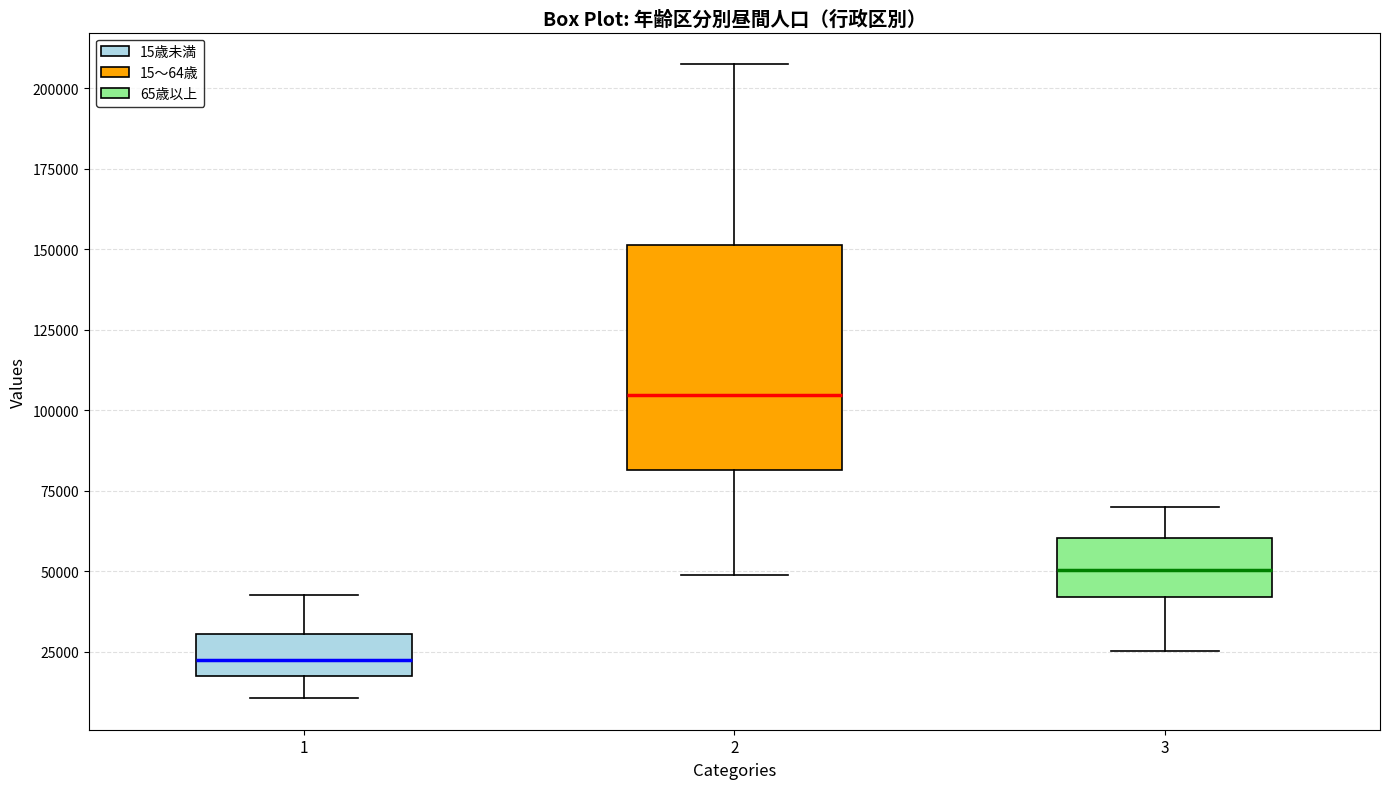

Reading left to right, transcribe this box plot: for each box, give where its median line is, the range the box spans, and where its two whiskers end, as read against the y-axis. The values are not printed on the chart, so give them approximately, as read against the axis.

1: median 20000 (inside the box), box 20000 to 30000, whiskers 10000 to 45000
2: median 105000, box 80000 to 150000, whiskers 50000 to 205000
3: median 50000, box 40000 to 60000, whiskers 25000 to 70000